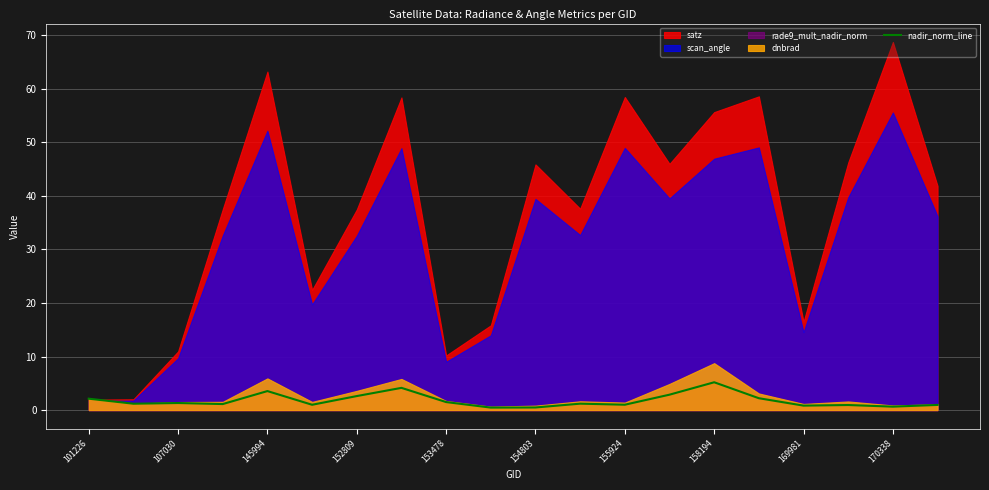

Is it true that nadir_norm_line equals 1.8 at 158194?

False